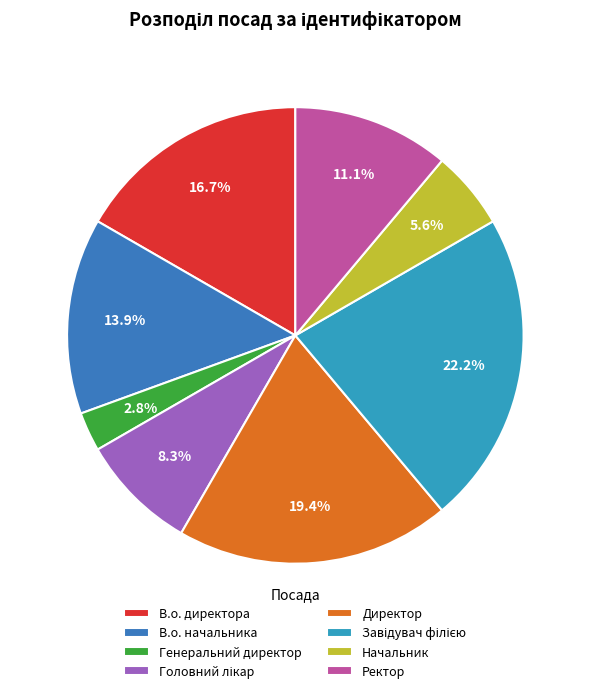

Rank the categories by value from highest to lowest.

Завідувач філією, Директор, В.о. директора, В.о. начальника, Ректор, Головний лікар, Начальник, Генеральний директор